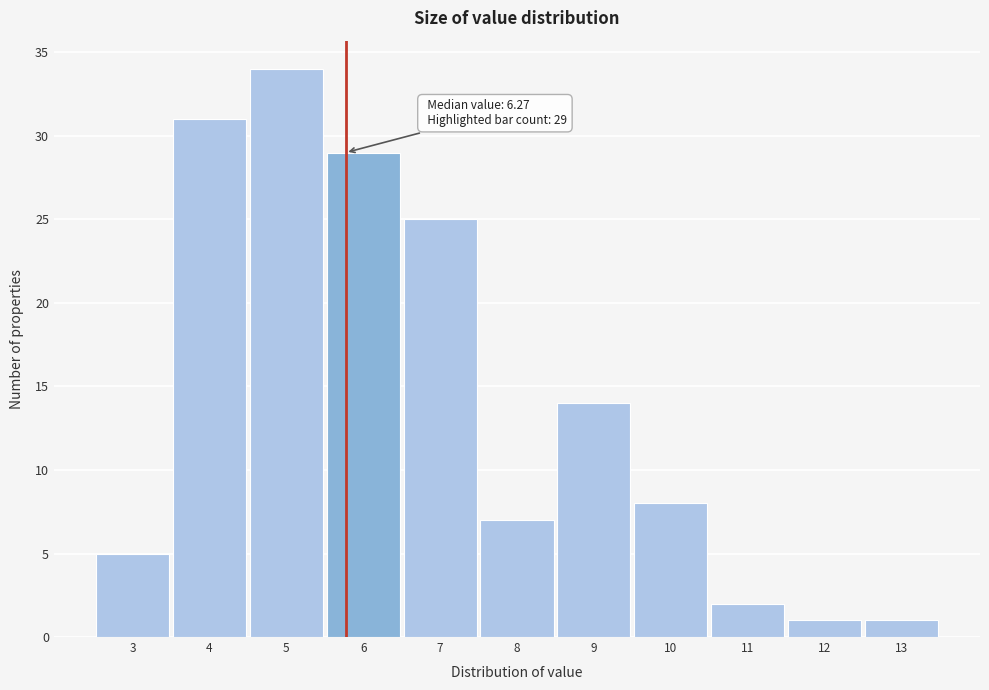

Reading left to right, what are all the values shown in this chart?

3=5	4=31	5=34	6=29	7=25	8=7	9=14	10=8	11=2	12=1	13=1